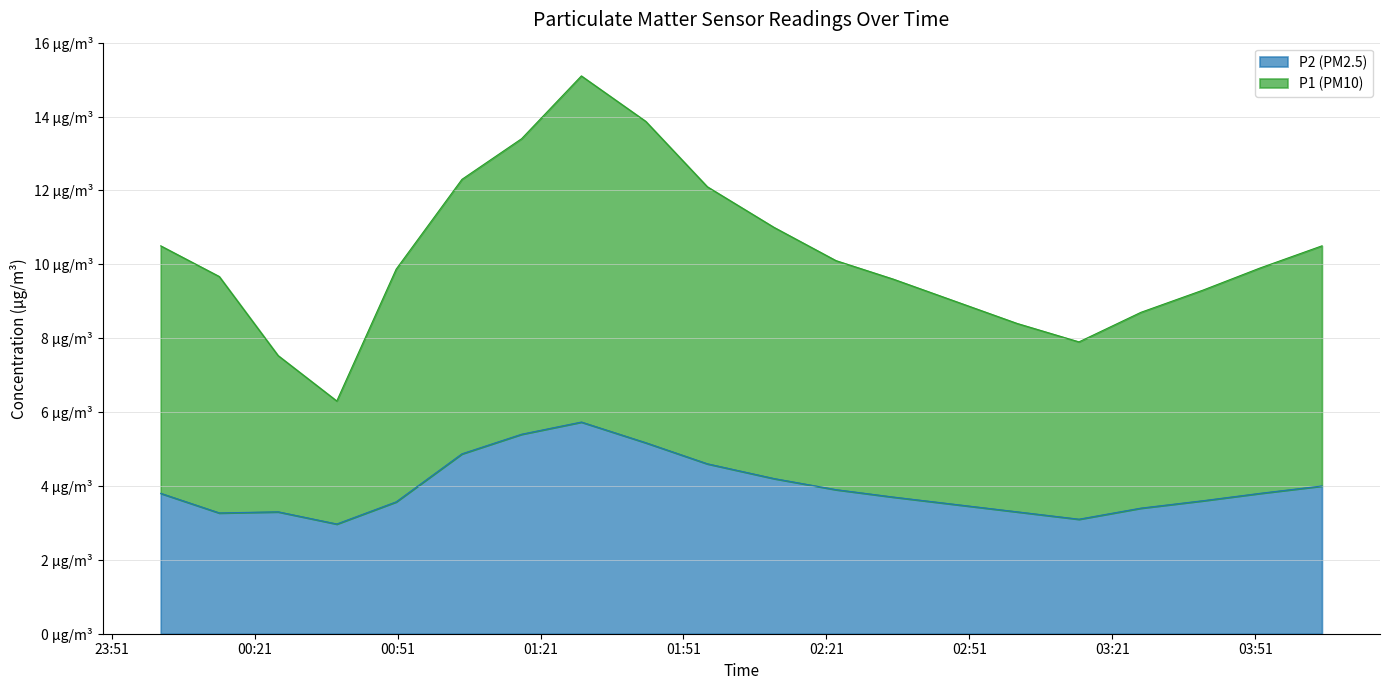

Reading left to right, extract all data points from this chart.

P1 (PM10): 10.5	9.7	7.5	6.3	9.9	12.3	13.4	15.1	13.9	12.1	11.0	10.1	9.6	9.0	8.4	7.9	8.7	9.3	9.9	10.5
P2 (PM2.5): 3.8	3.3	3.3	3.0	3.6	4.9	5.4	5.7	5.2	4.6	4.2	3.9	3.7	3.5	3.3	3.1	3.4	3.6	3.8	4.0